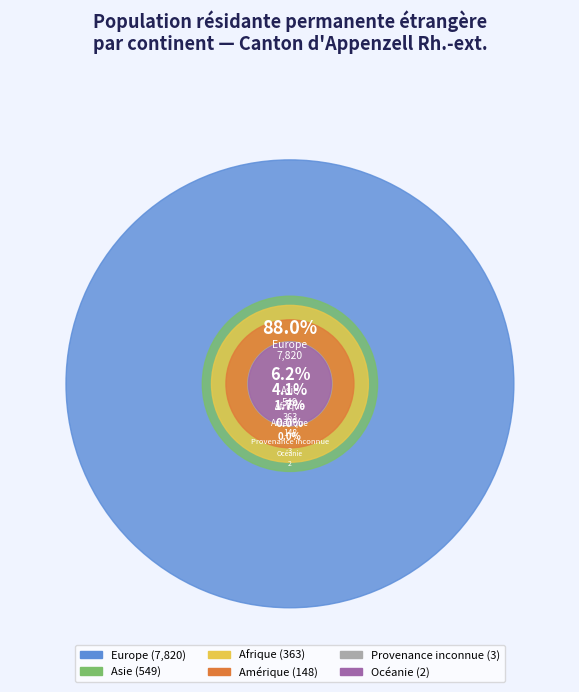

Which category accounts for the majority?

Europe